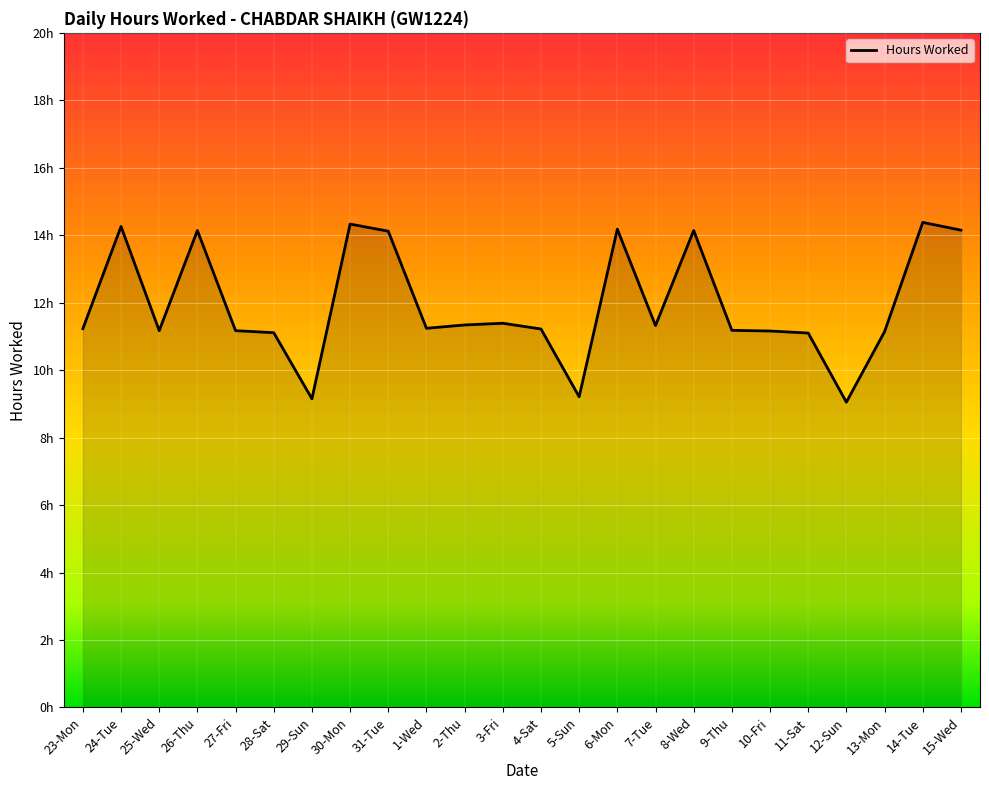

True or false: the data shows 11.2 at 25-Wed.

True